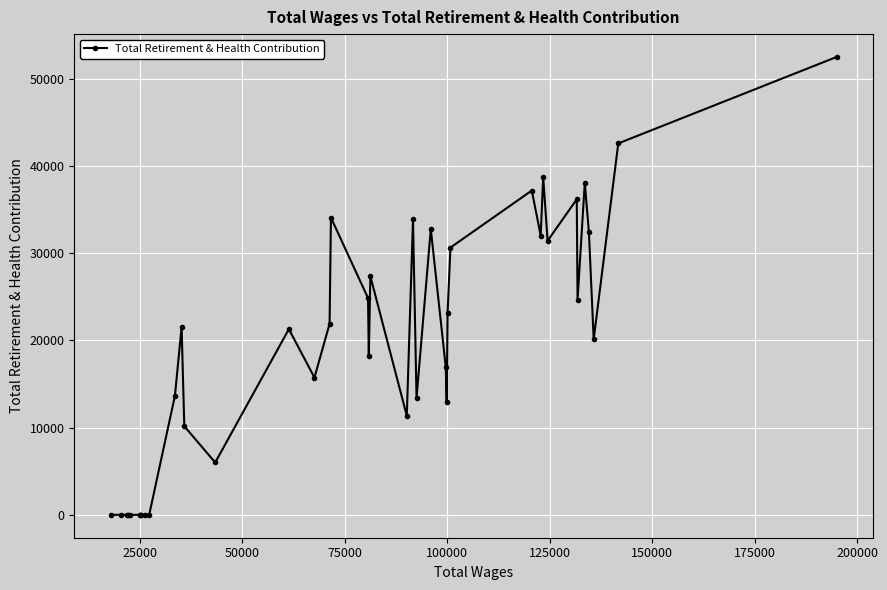

What is the difference between the maximum and minimum values?

52474